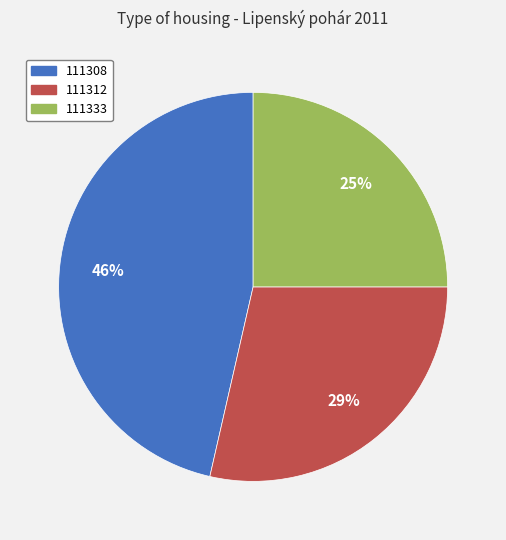

To the nearest percent, what is the difference between the largest and smallest slice percentages?

21%